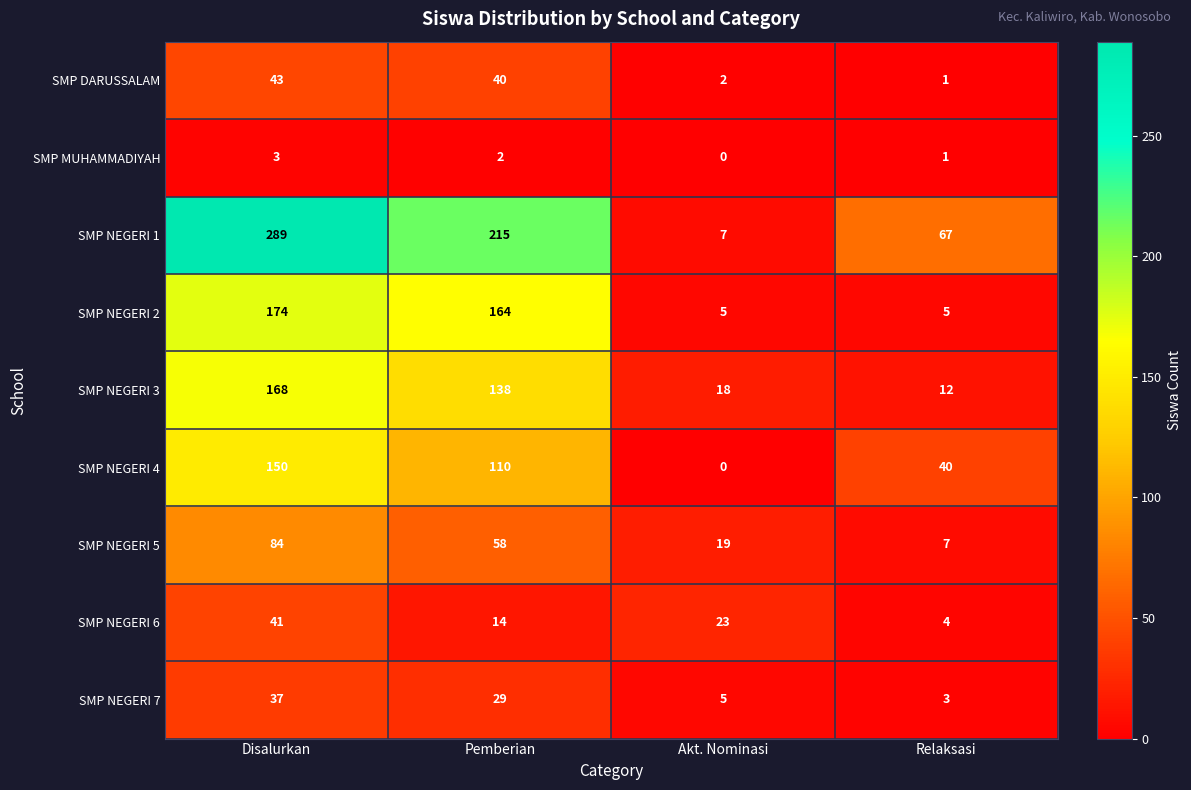

Which series has the widest spread of values?

SMP NEGERI 1